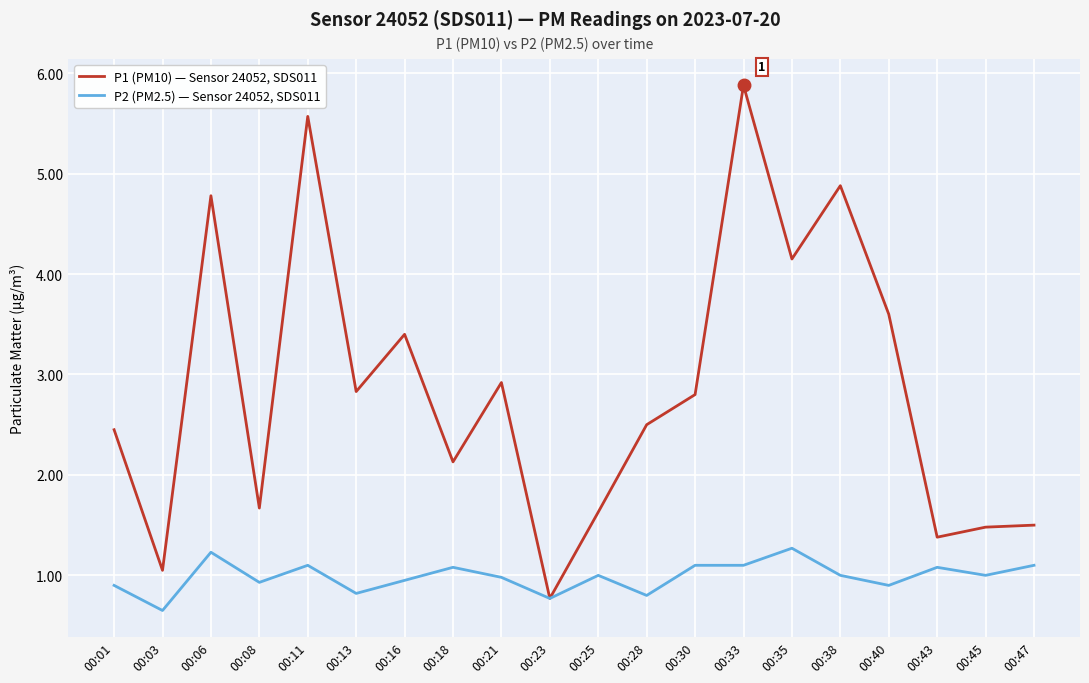

What is the difference between the highest and lowest values at 00:25?

0.6